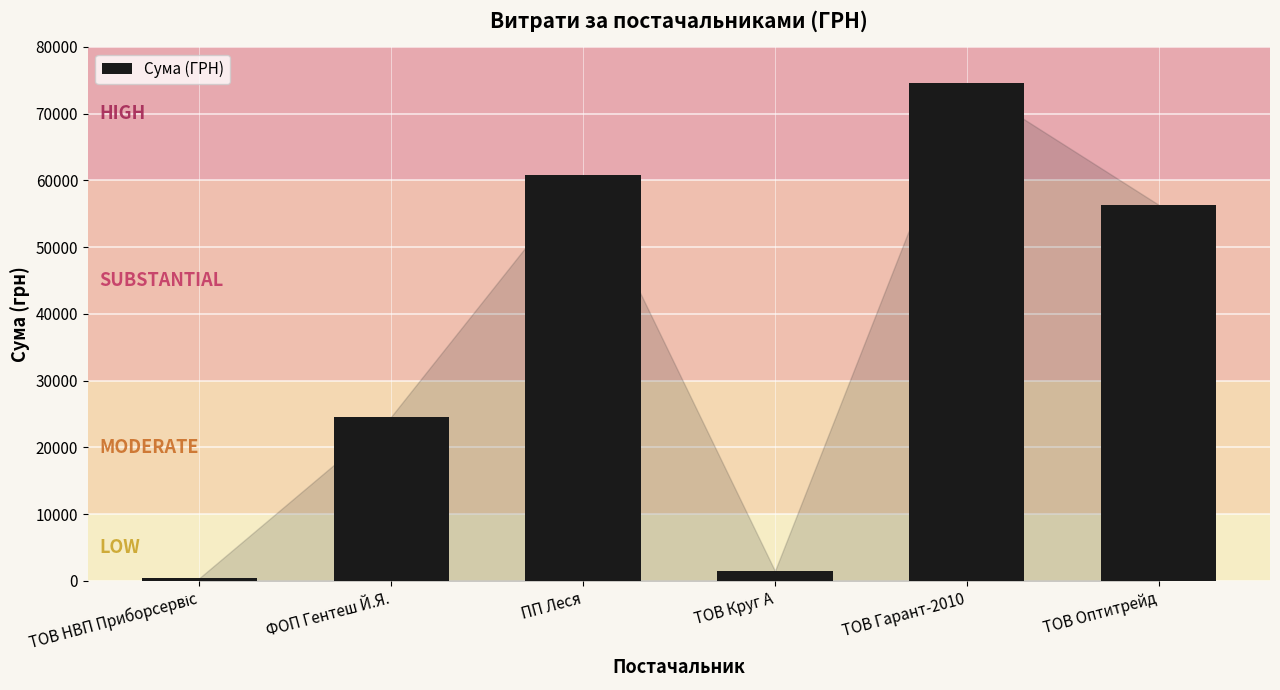

What is the greatest value displayed?

74594.6